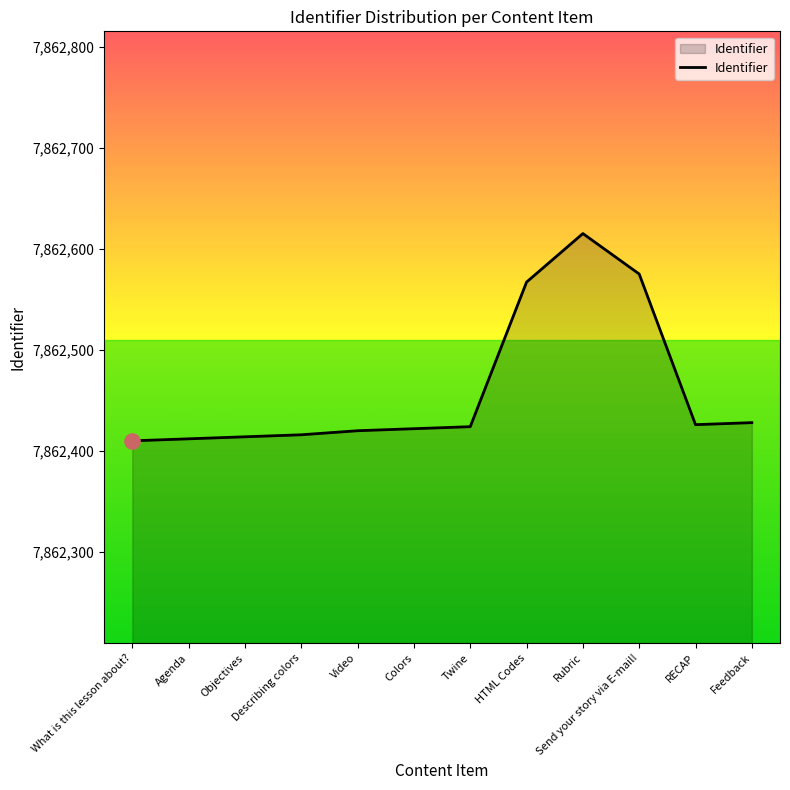

Between Agenda and Twine, which is larger?

Twine